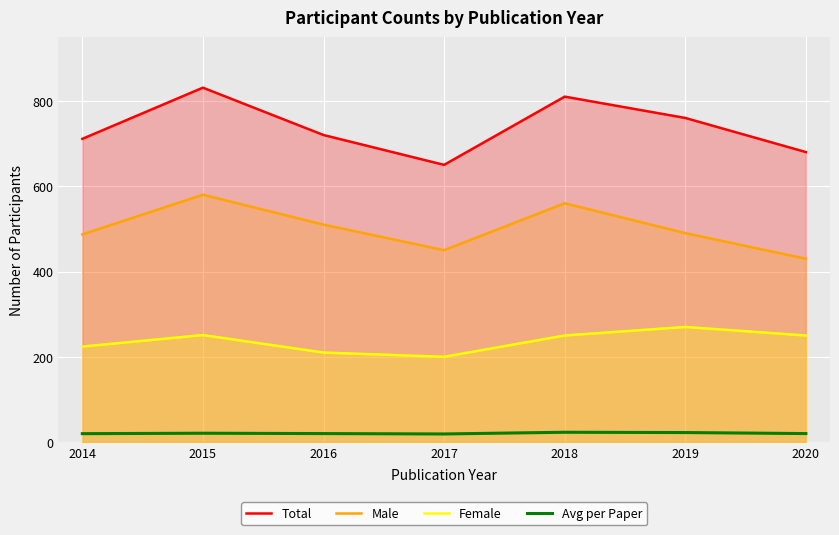

True or false: Avg per Paper has a value of 22.4 at 2019.

True